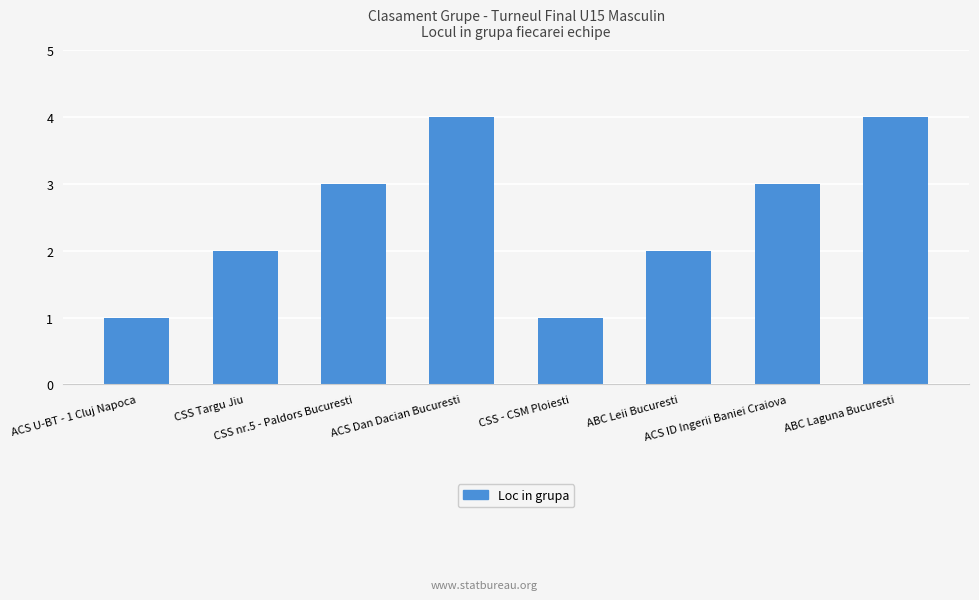

What value does the data have at ABC Laguna Bucuresti?

4